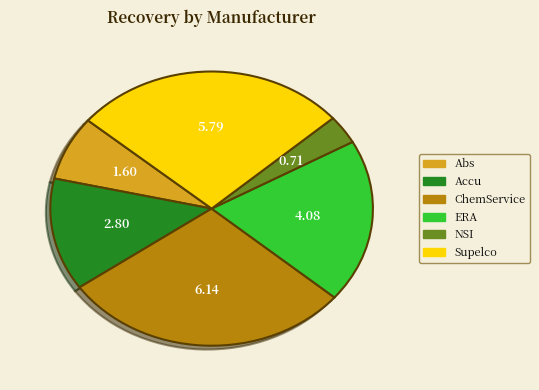

Does any single category account for the majority?

No